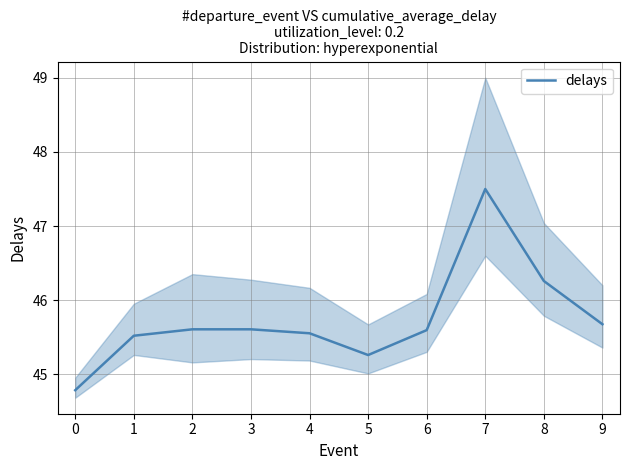

Rank the categories by value from highest to lowest.

7, 8, 9, 2, 3, 6, 4, 1, 5, 0